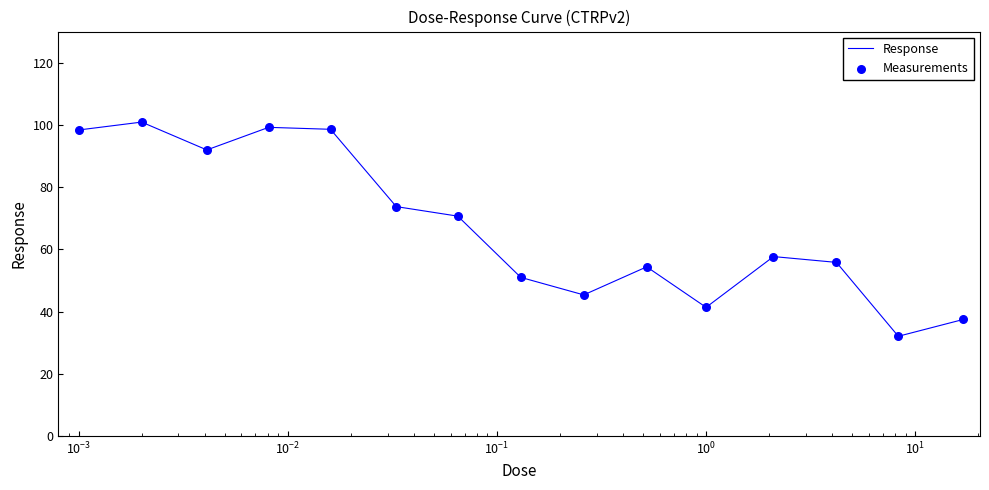

What is the maximum value shown in the chart?

100.9